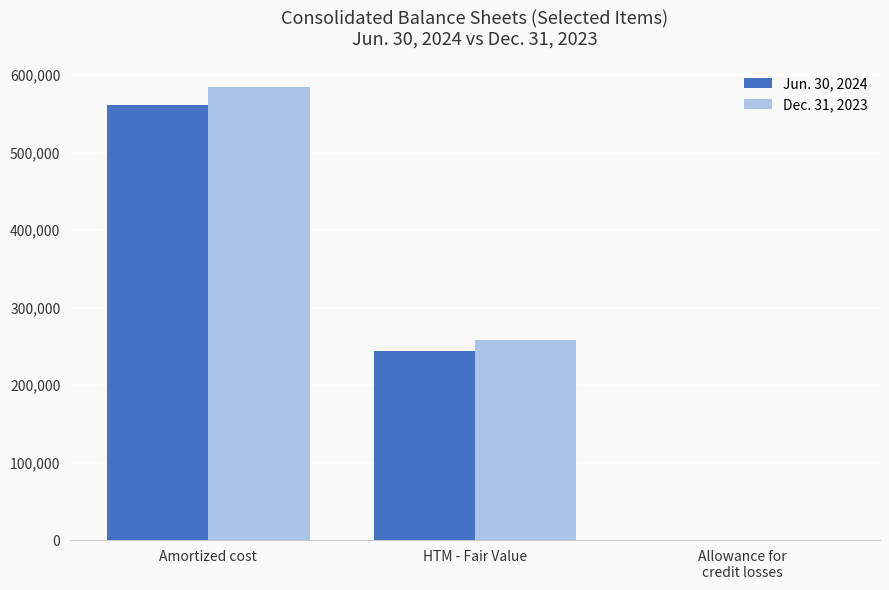

How many groups of bars are there?

3